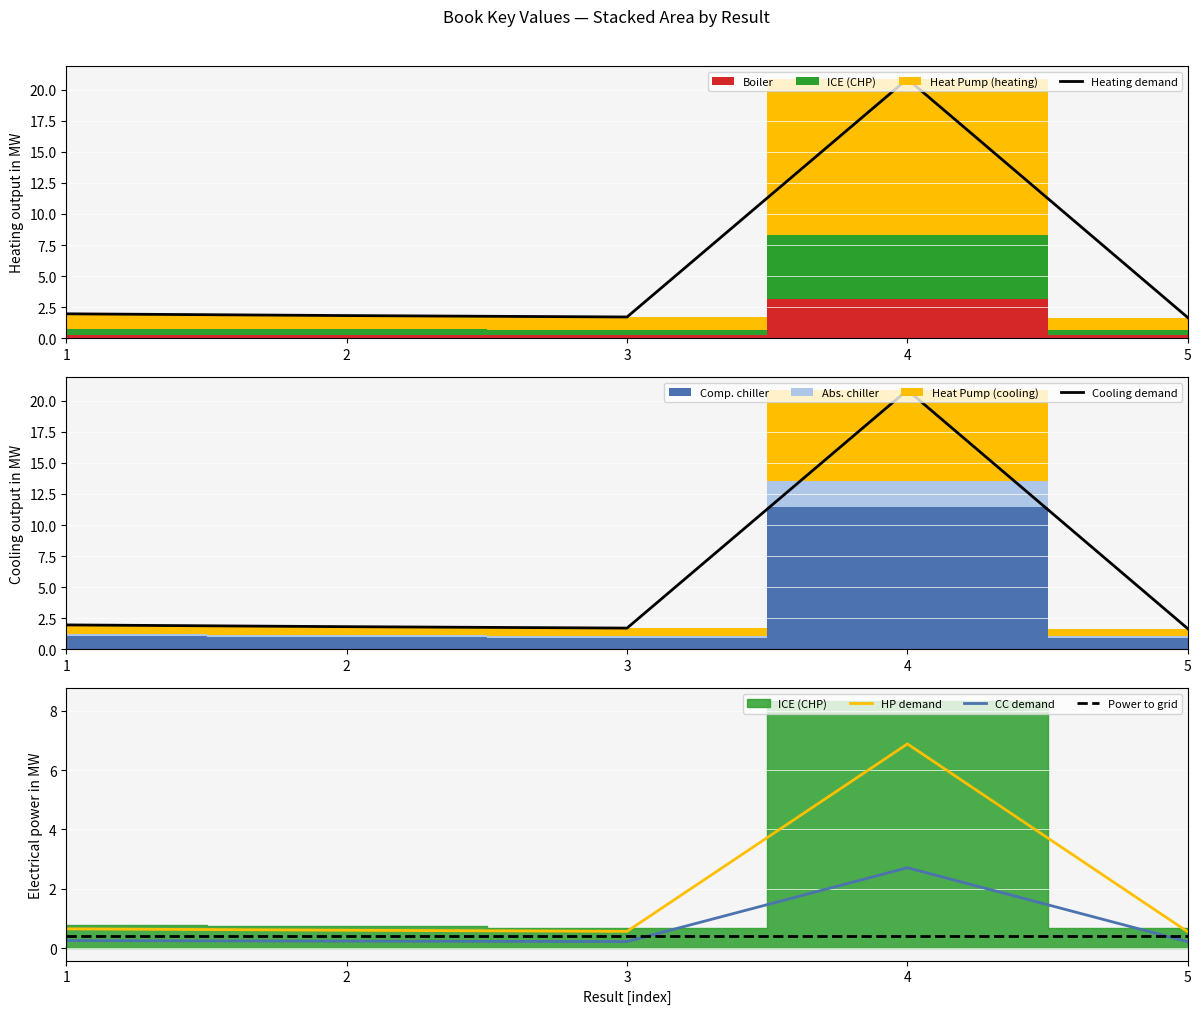

Which has a higher value, 5 or 2?

2